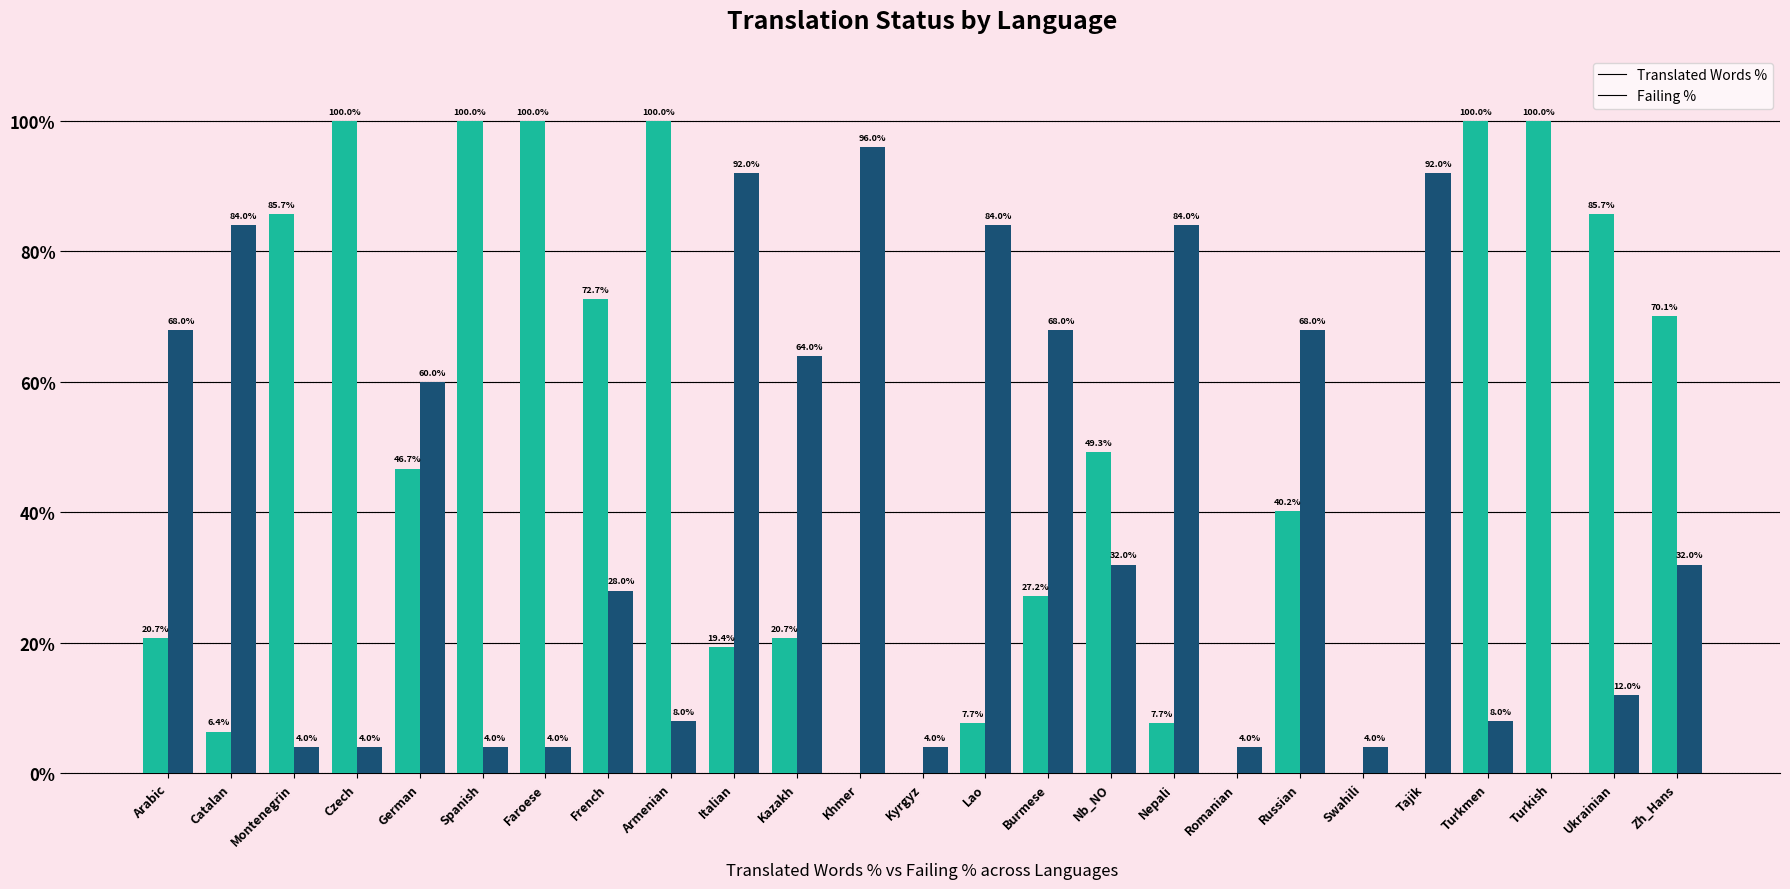

How many series are shown in this chart?

2